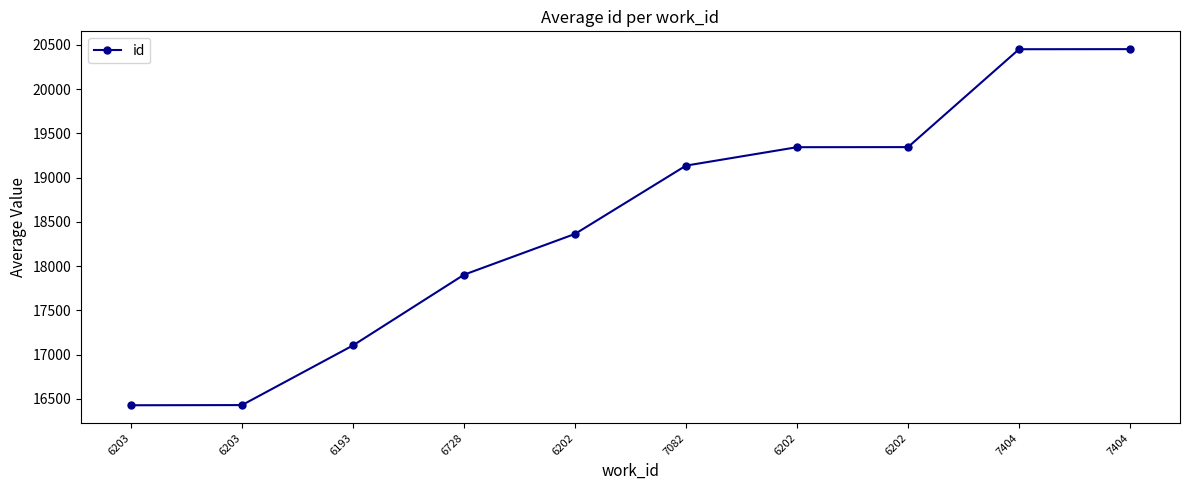

How many data points are less than 19136?

5